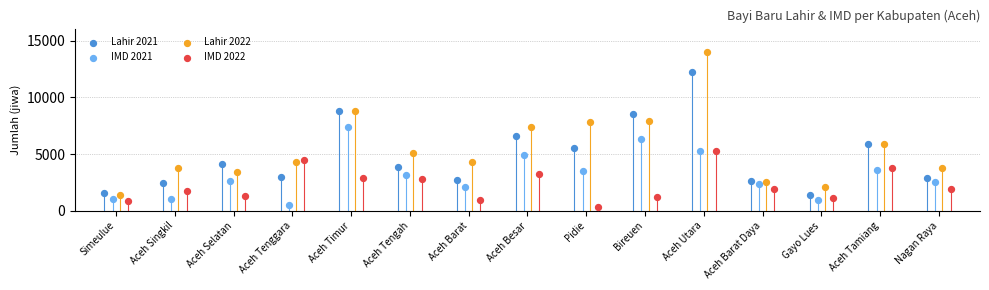

Which series has the largest Y range (max minus min)?

Lahir 2022